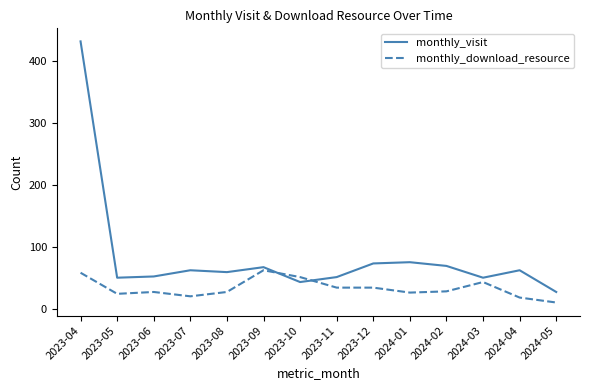

Which series ends up on top after the final intersection of monthly_download_resource and monthly_visit?

monthly_visit